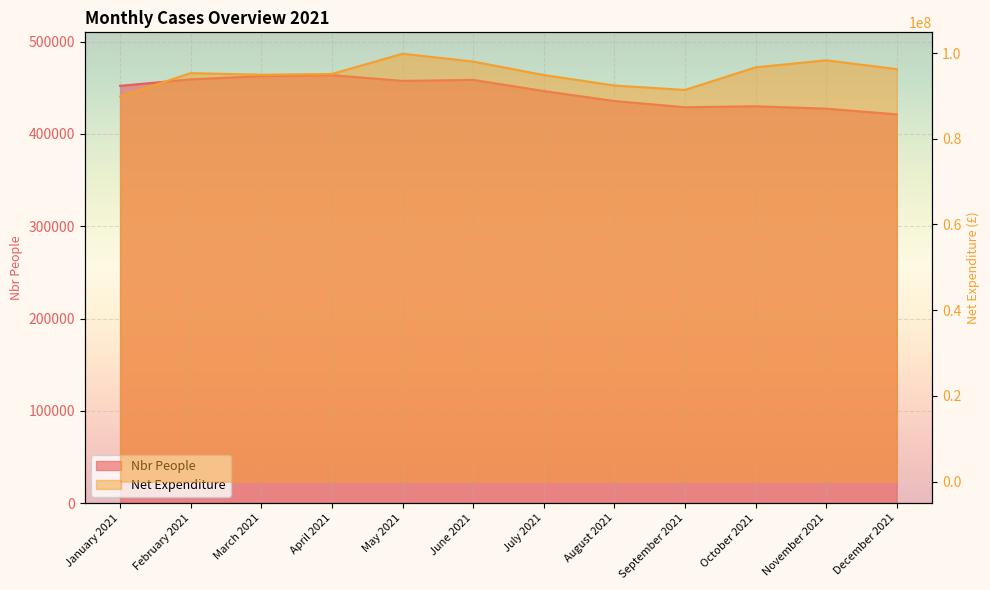

What is the total value across all series at August 2021?

92859338.0